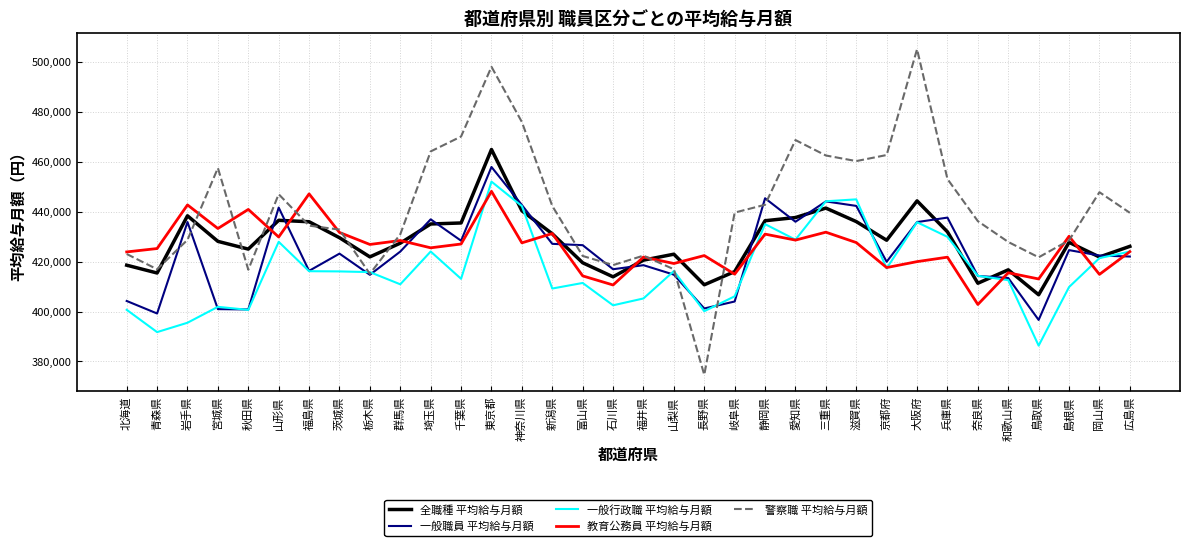

The 全職種 平均給与月額 series shows 187366 at 愛知県. True or false?

False